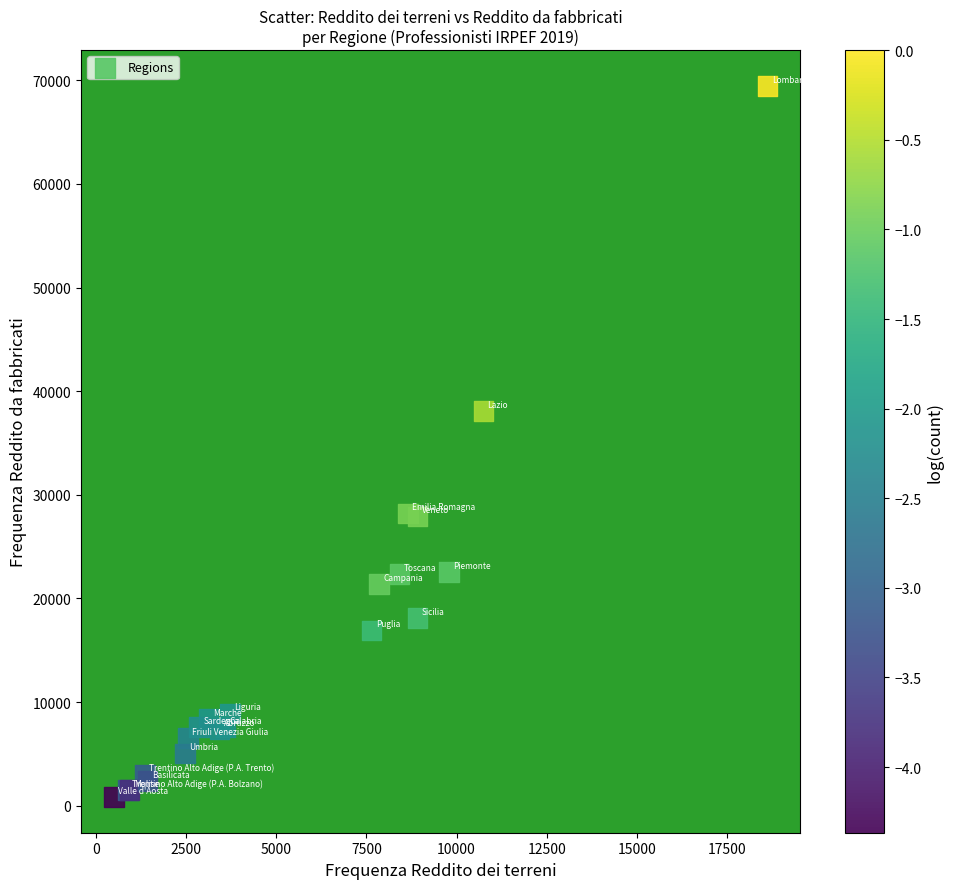

What Y value in the scatter plot is closest to 35148?

38085